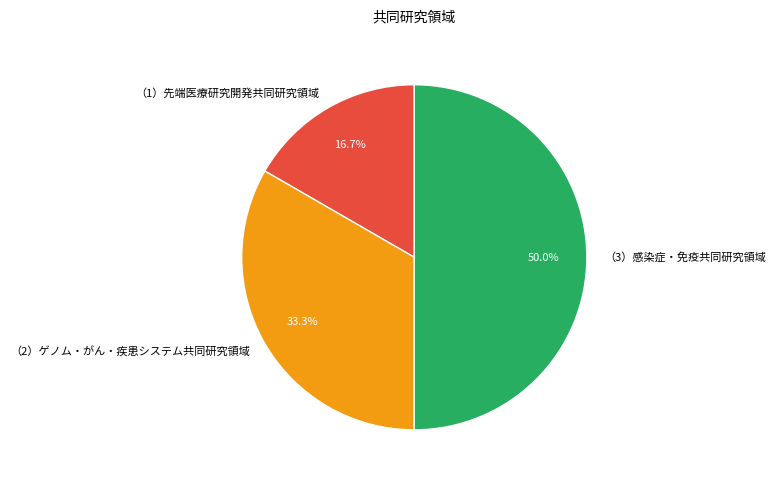

True or false: （1）先端医療研究開発共同研究領域 accounts for 17% of the total.

True